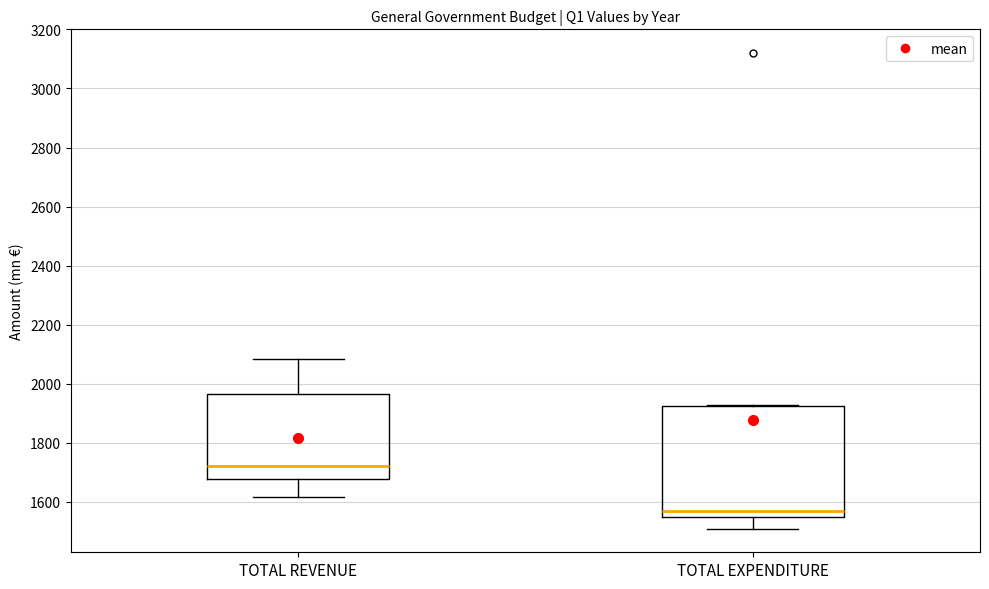

Which box has the lowest median line?

TOTAL EXPENDITURE